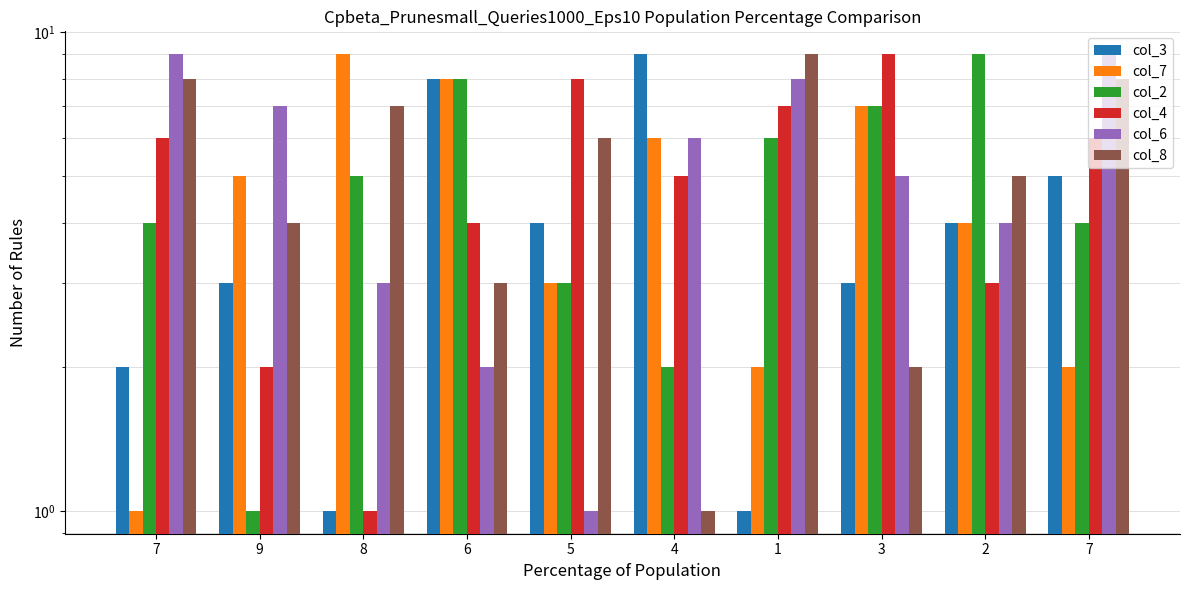

True or false: col_4 has a value of 6 at 7.

True